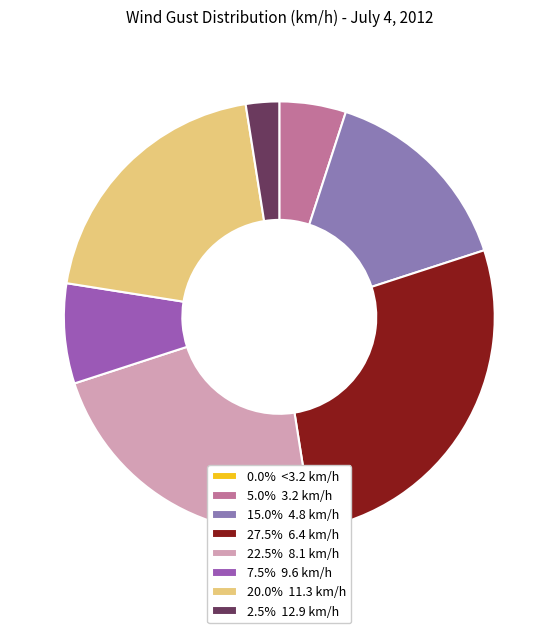

Does any single category account for the majority?

No